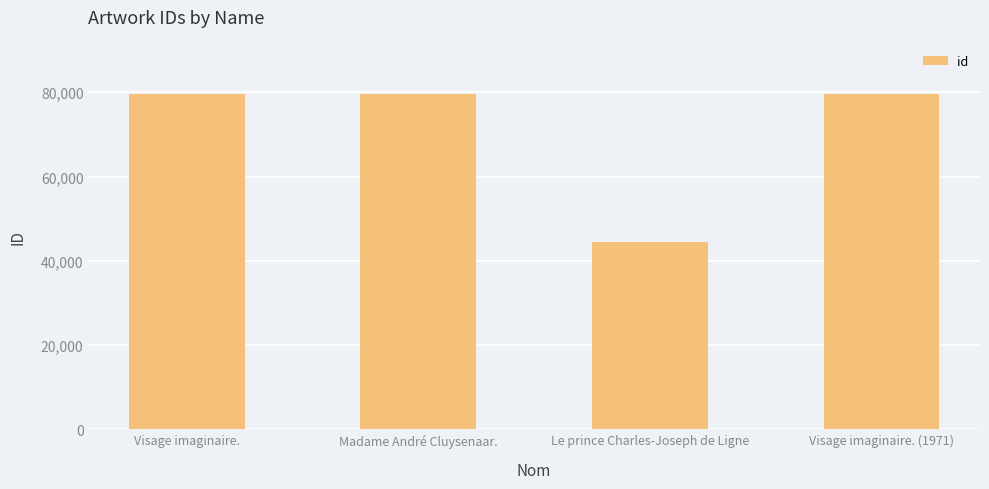

How many data points are less than 79559?

2